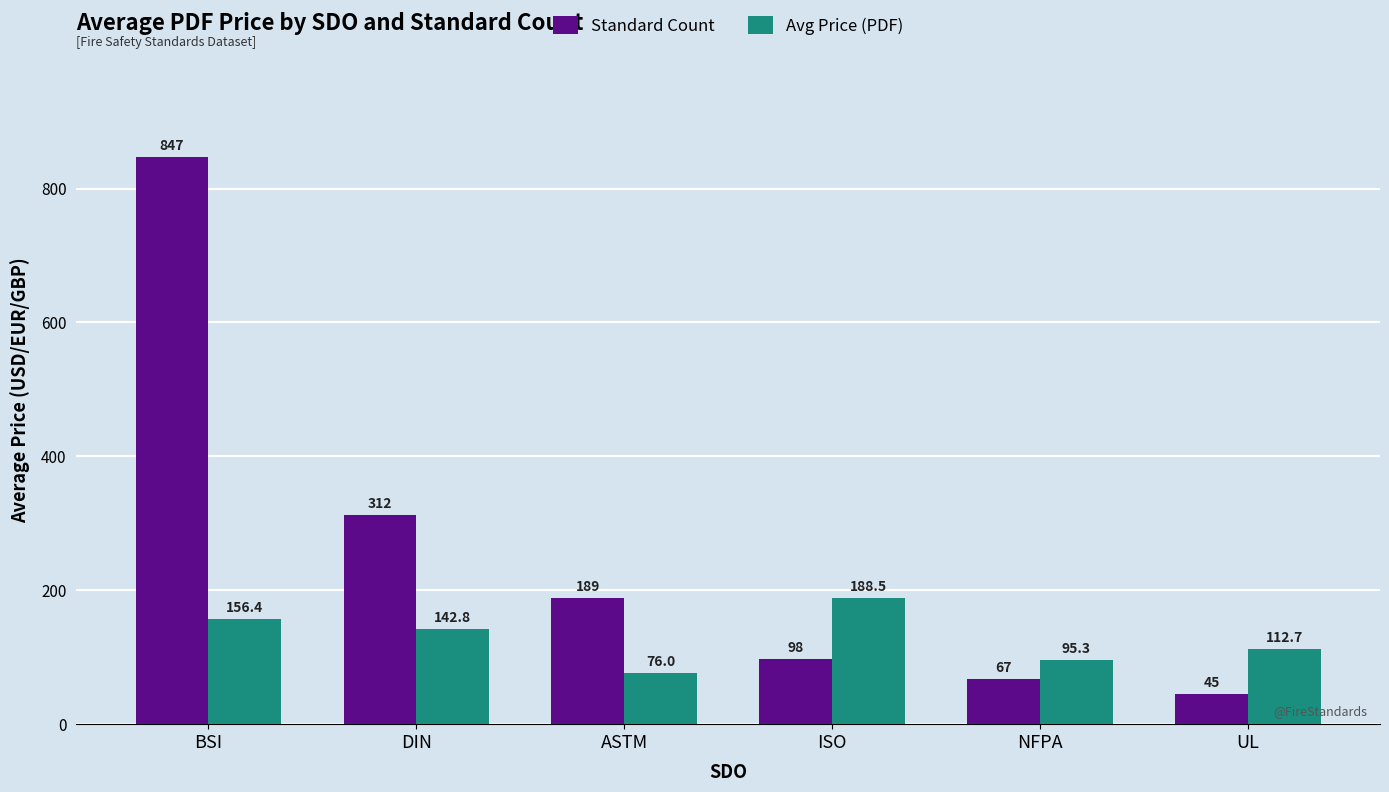

Which series has the largest range (max minus min)?

Standard Count